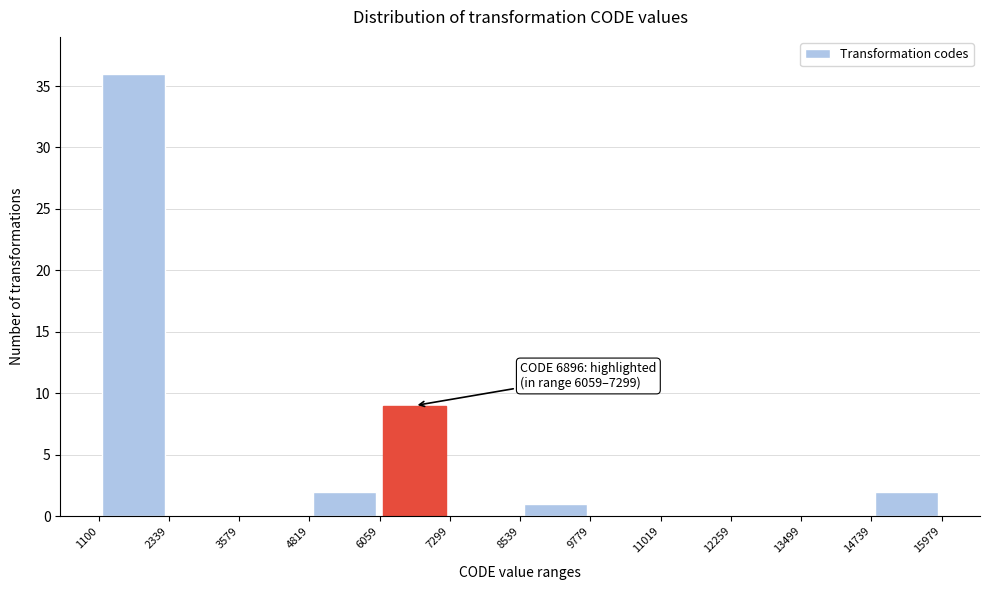

Which range on the x-axis has the tallest bar?

1100 to 2339